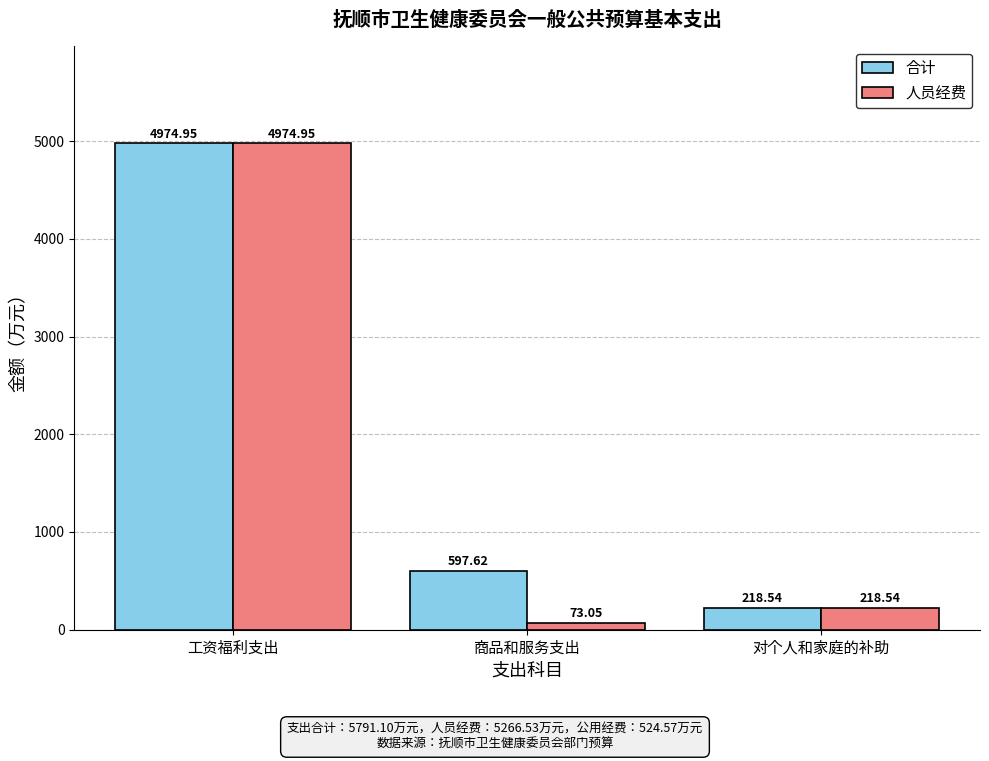

Which series changed the most between 商品和服务支出 and 对个人和家庭的补助?

合计